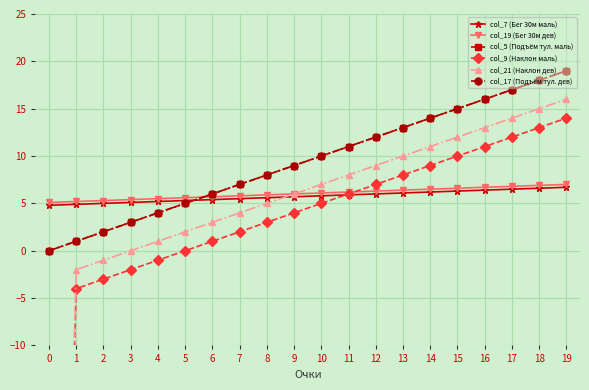

Count the number of data series in this chart.

6